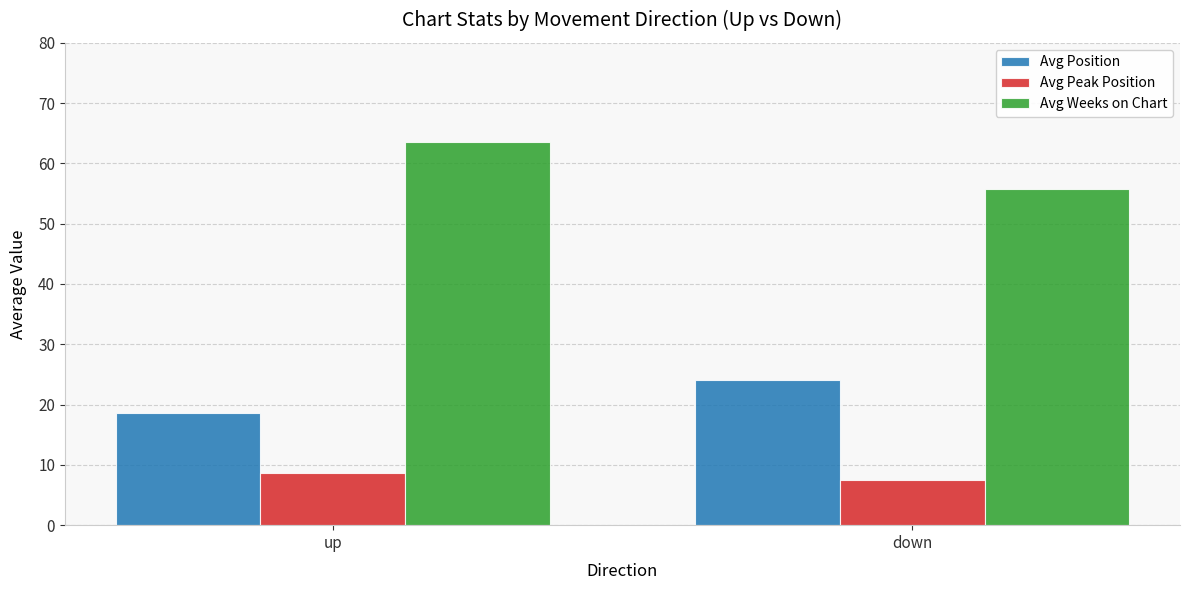

What are all the series names shown in the legend?

Avg Position, Avg Peak Position, Avg Weeks on Chart